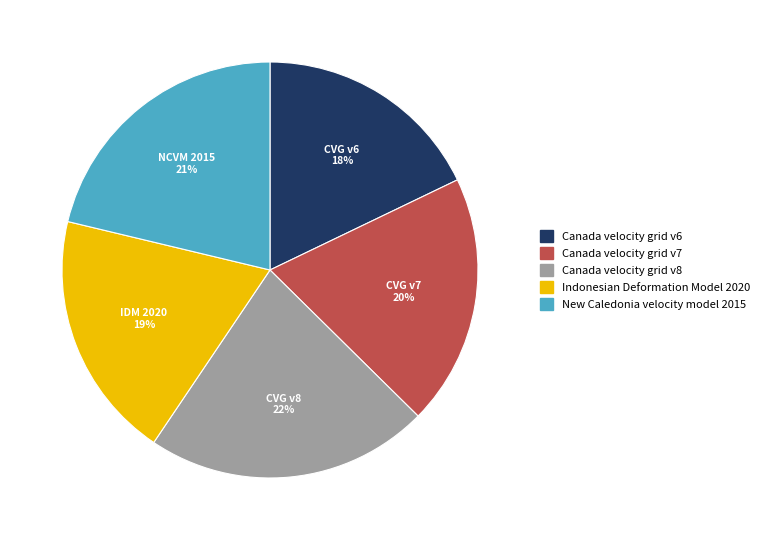

Which has a higher value, New Caledonia velocity model 2015 or Indonesian Deformation Model 2020?

New Caledonia velocity model 2015